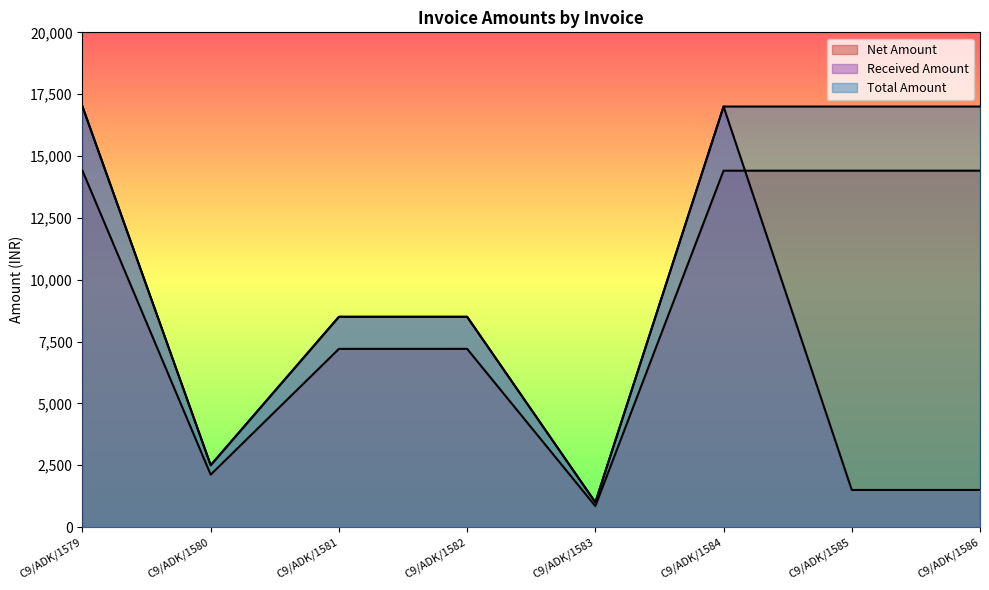

True or false: Total Amount and Received Amount intersect in this chart.

False